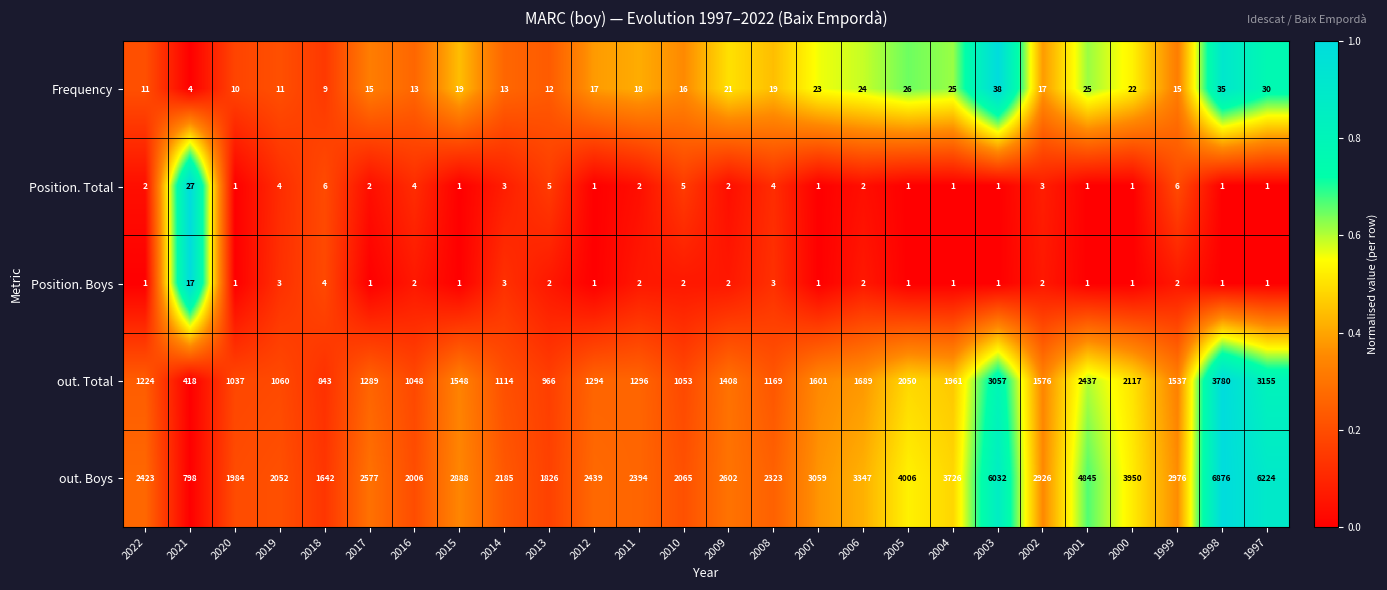

Which series has the largest range (max minus min)?

out. Boys